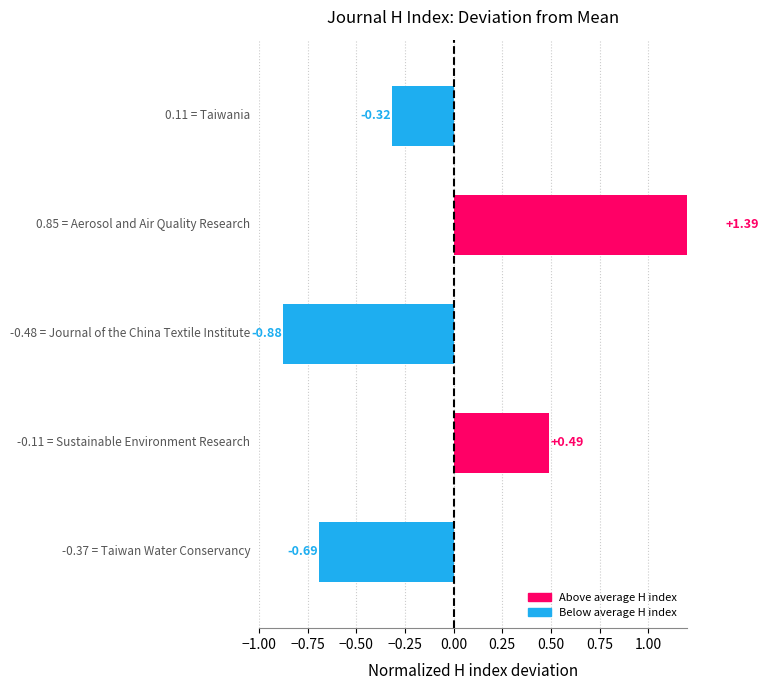

Reading right to left, what are all the values shown in this chart?

-0.7	0.5	-0.9	1.4	-0.3